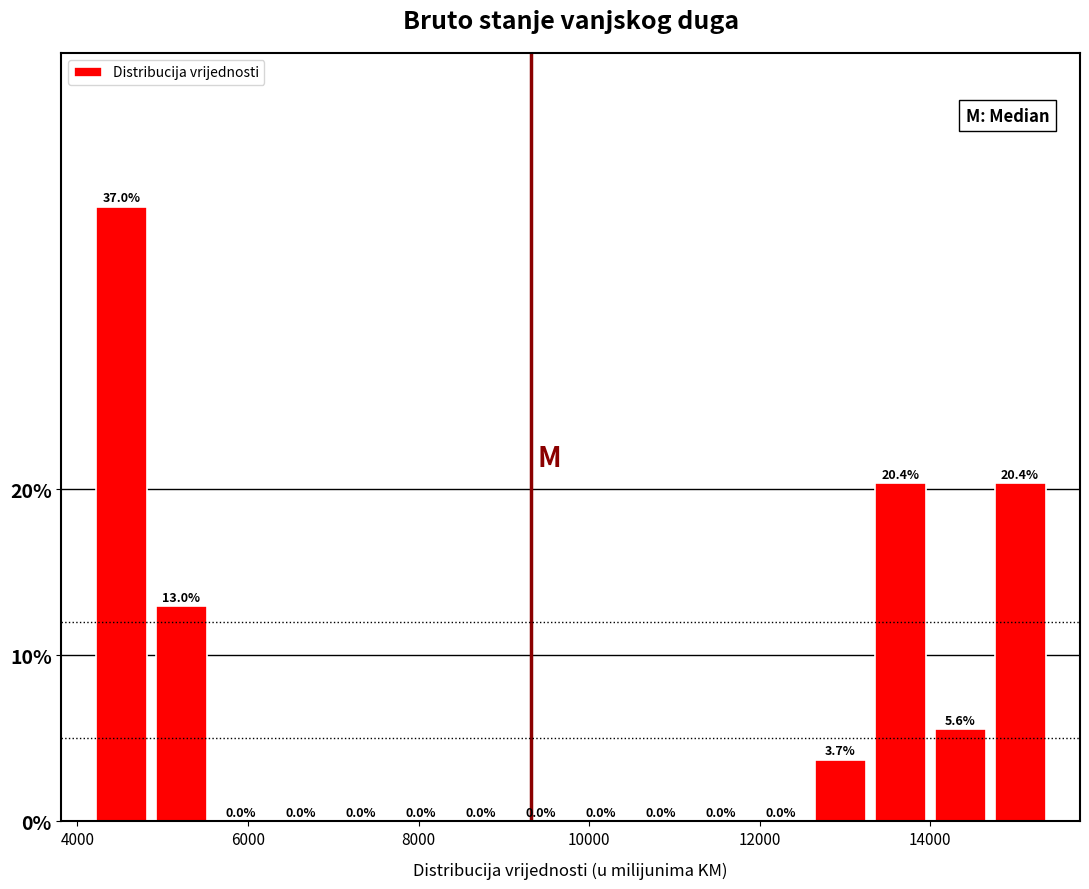

Around what value on the x-axis is the tallest bar? Give the approximate position of its centre, as read against the axis.

4600